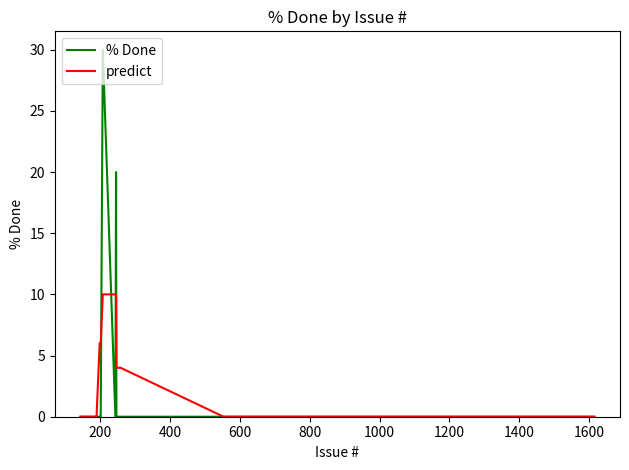

Rank the series by their maximum value, from highest to lowest.

% Done, predict